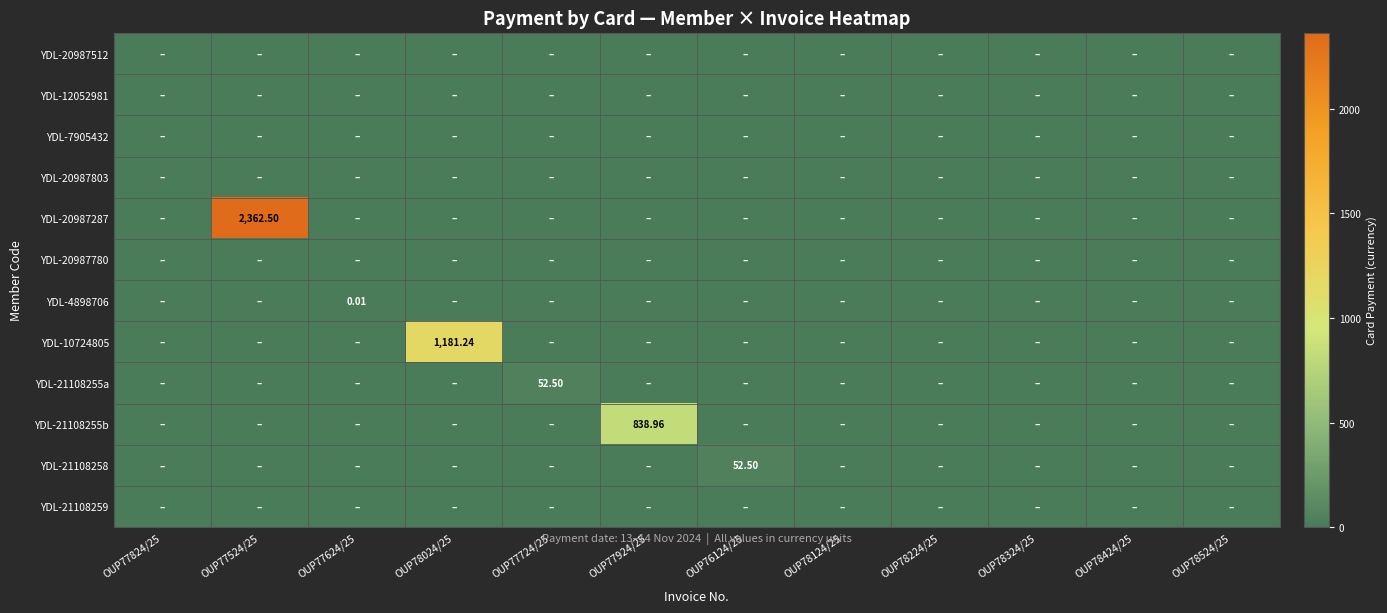

True or false: YDL-12052981 has a value of 0.0 at OUP77624/25.

True